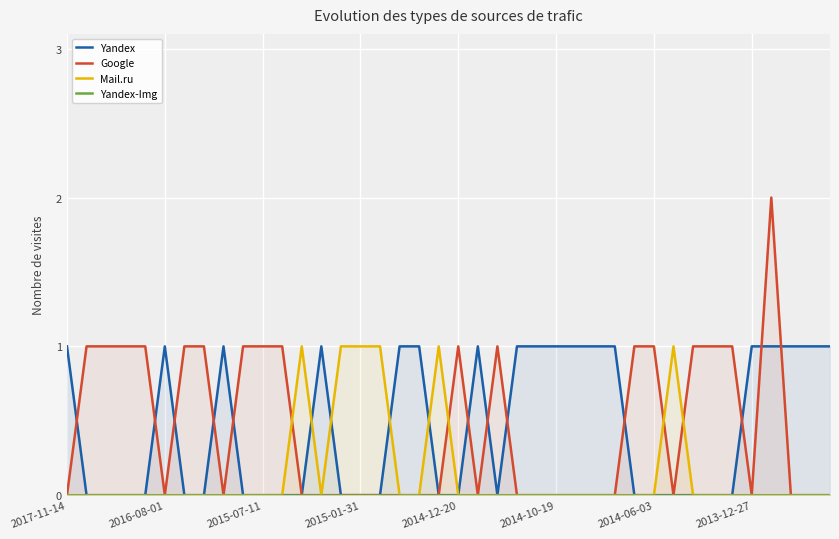

How many lines are shown in the chart?

4